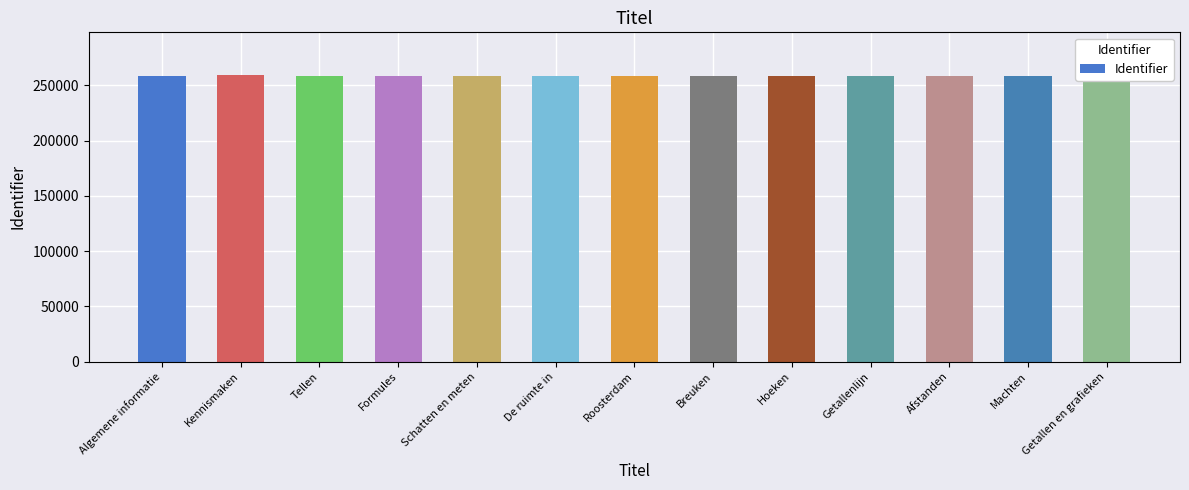

What is the difference between the maximum and minimum values?

561